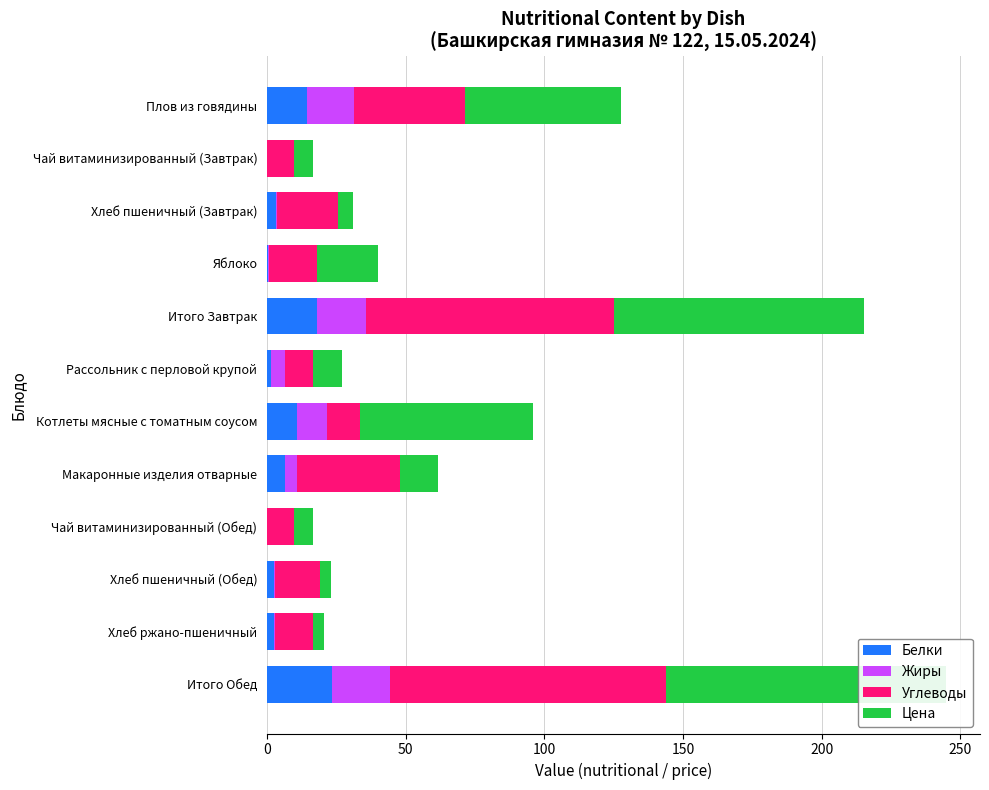

Which series has the largest range (max minus min)?

Цена